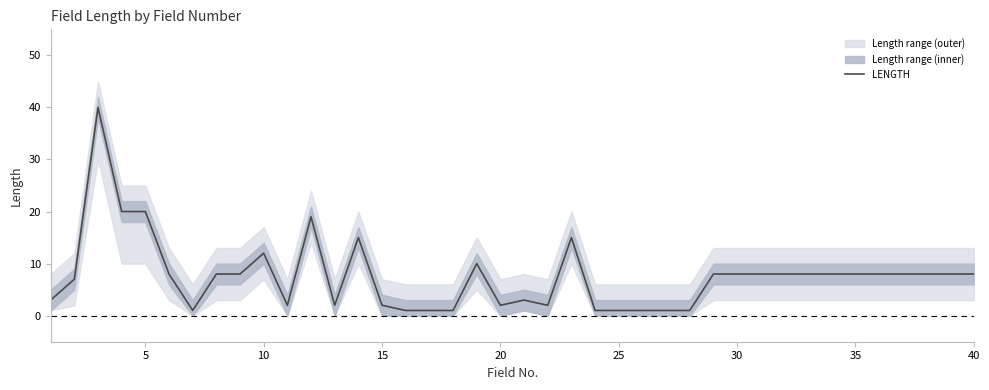

How many lines are shown in the chart?

1